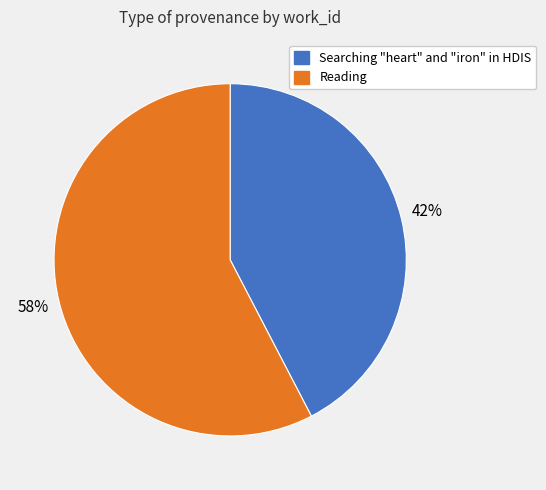

Is it true that Reading is 58% of the pie?

True